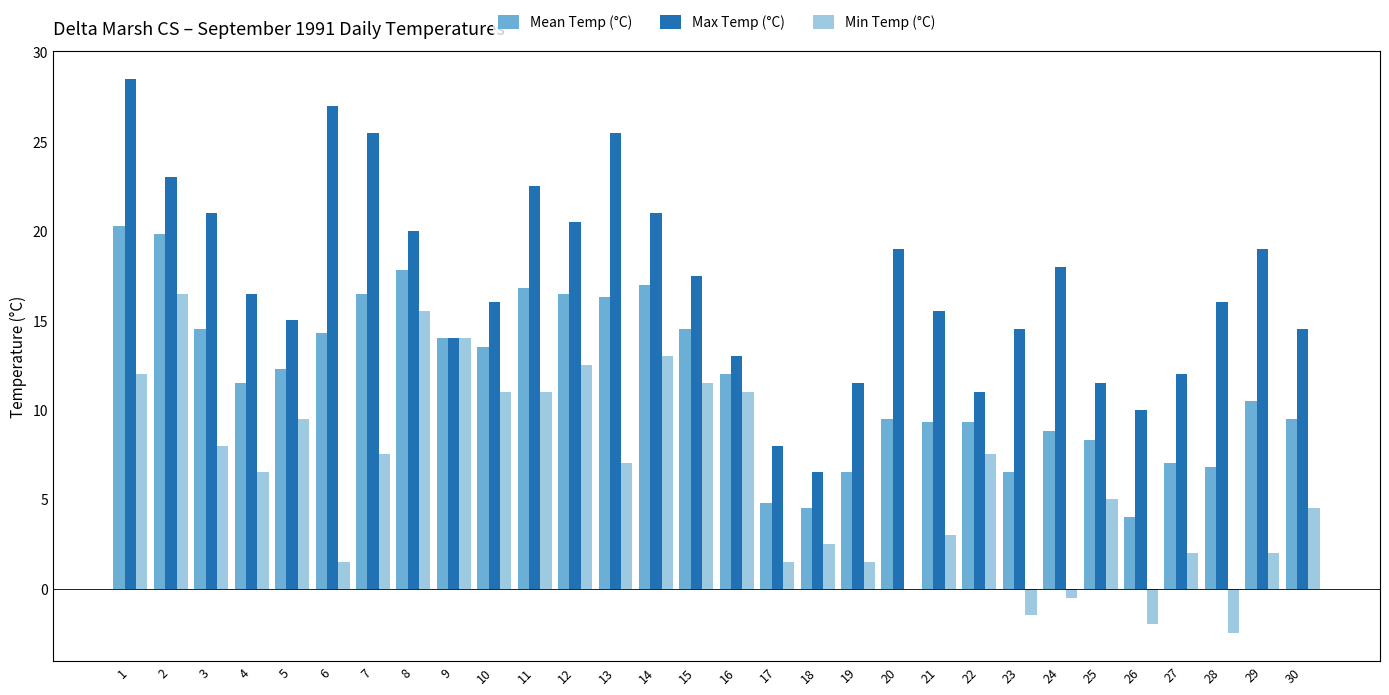

Which series has the largest total across all categories?

Max Temp (°C)